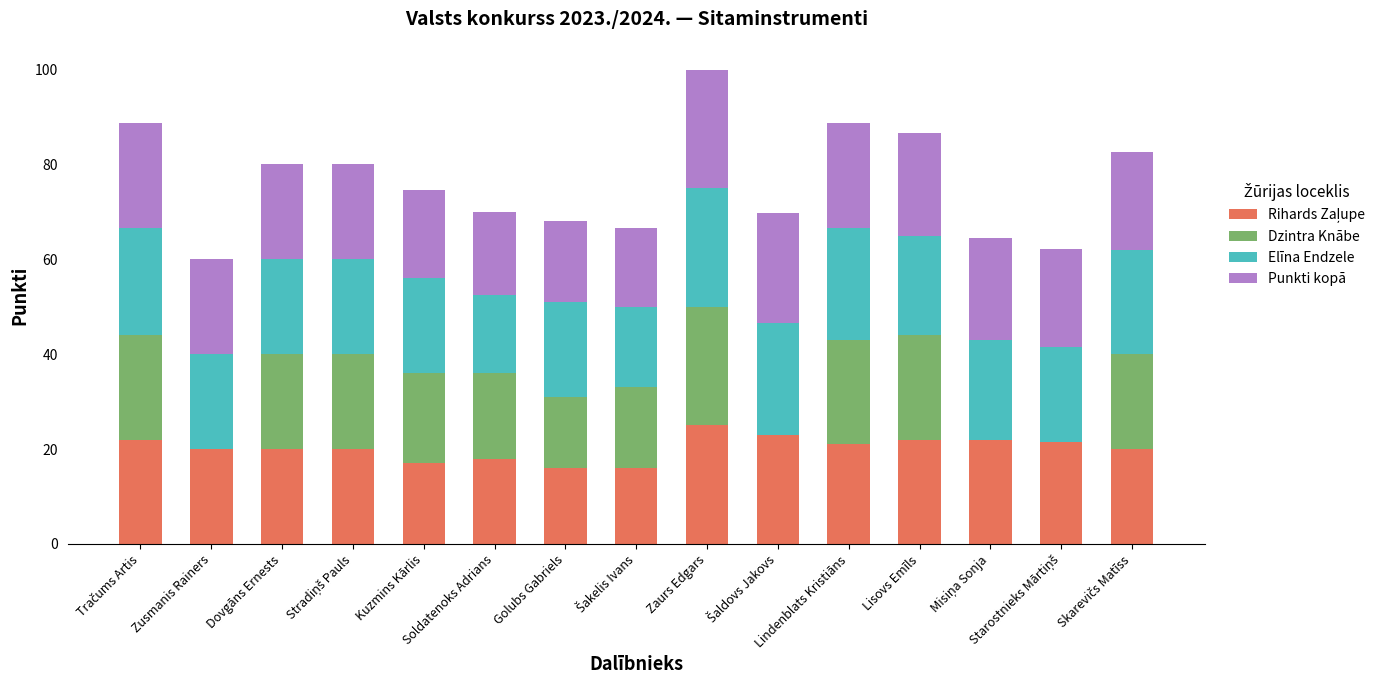

How many distinct data groups are displayed?

4